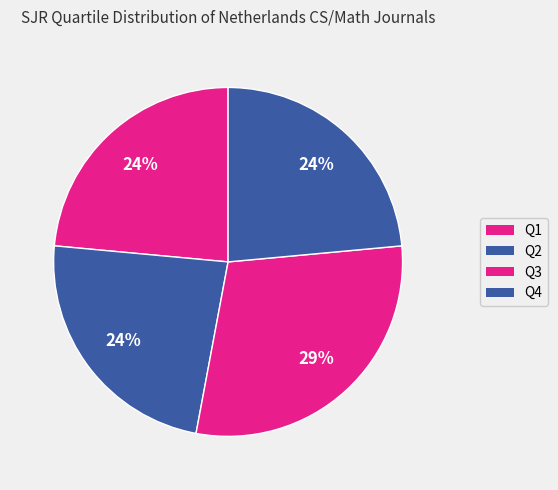

How many segments does this pie chart have?

4